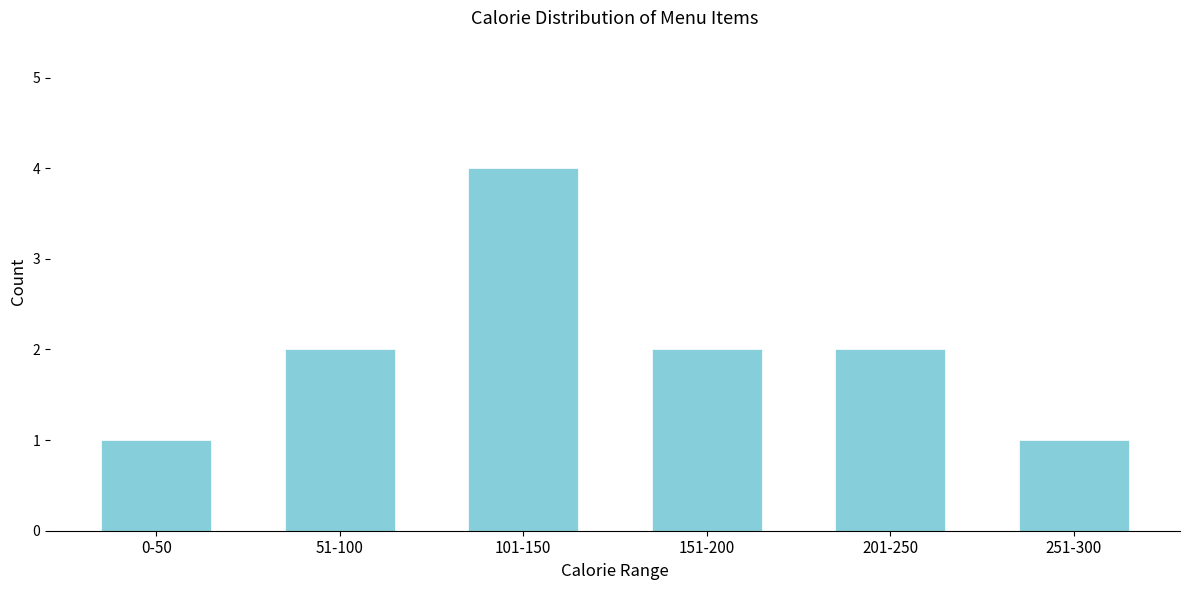

Reading left to right, transcribe all the data shown in this chart.

0-50=1	51-100=2	101-150=4	151-200=2	201-250=2	251-300=1